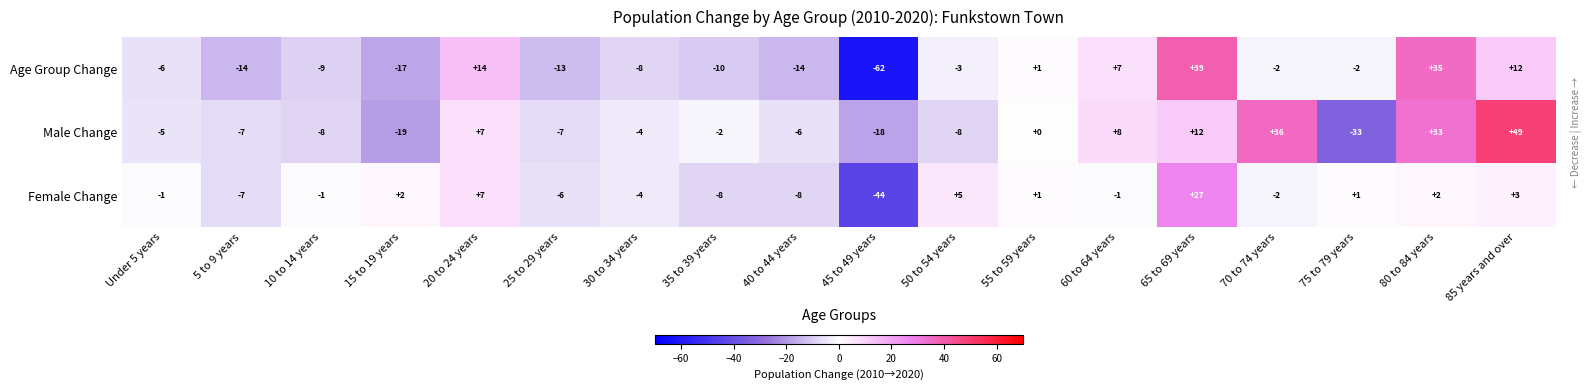

Where does the Female Change series first go above -1?

15 to 19 years